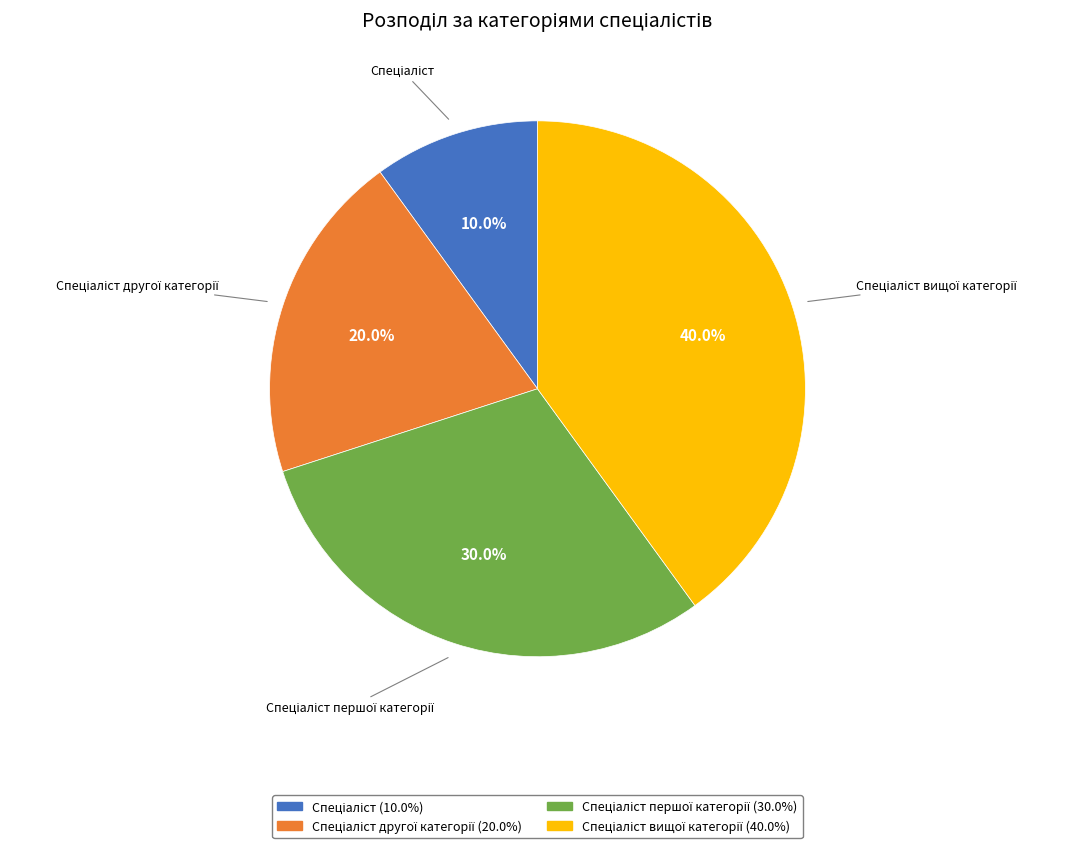

Is there a majority slice in this chart?

No